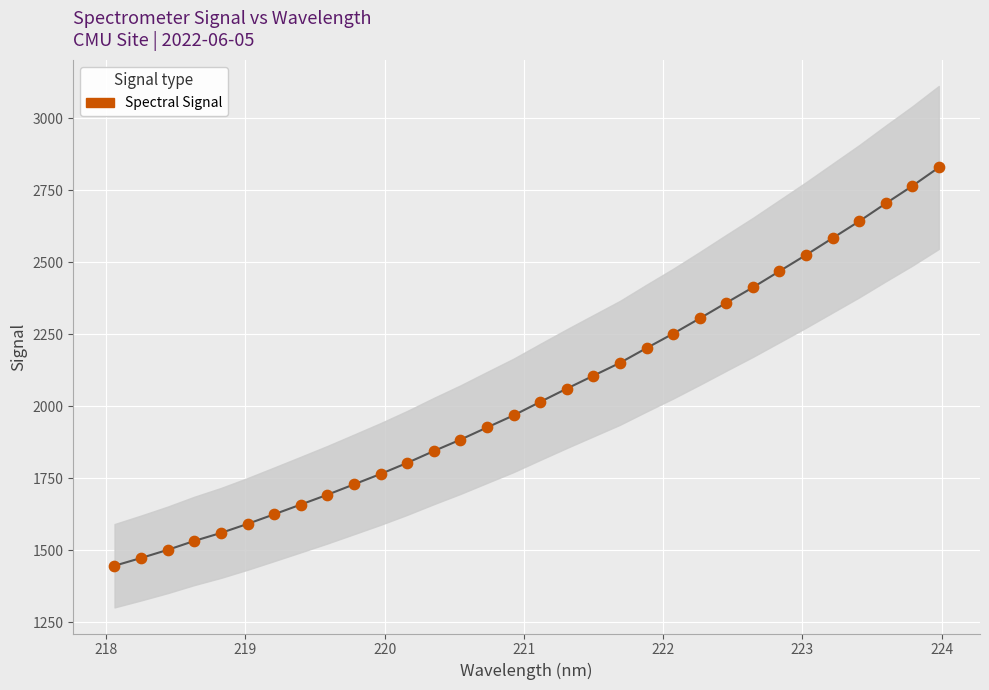

What is the range of X values (max minus min)?

5.9